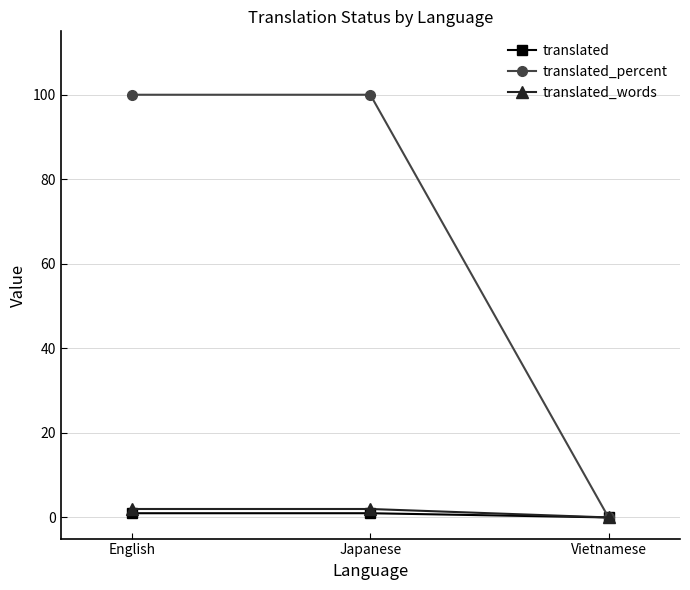

Does the chart display data point markers on the line(s)?

Yes